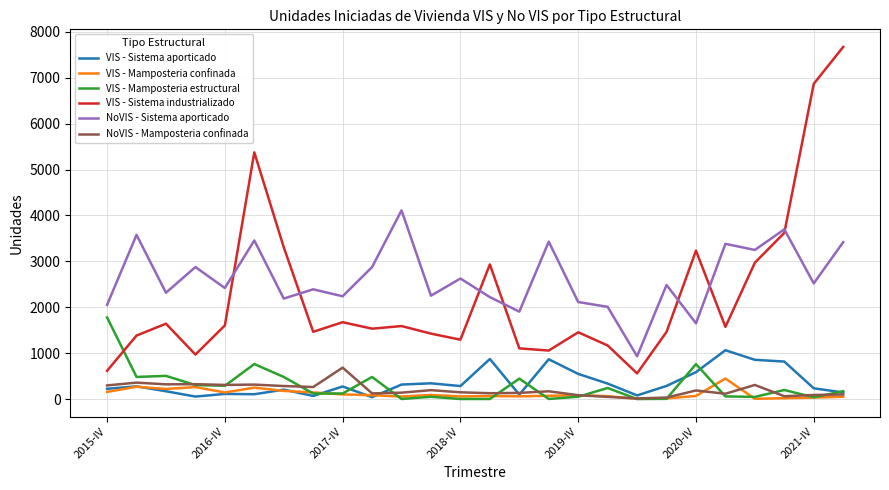

Which series has the widest spread of values?

VIS - Sistema industrializado